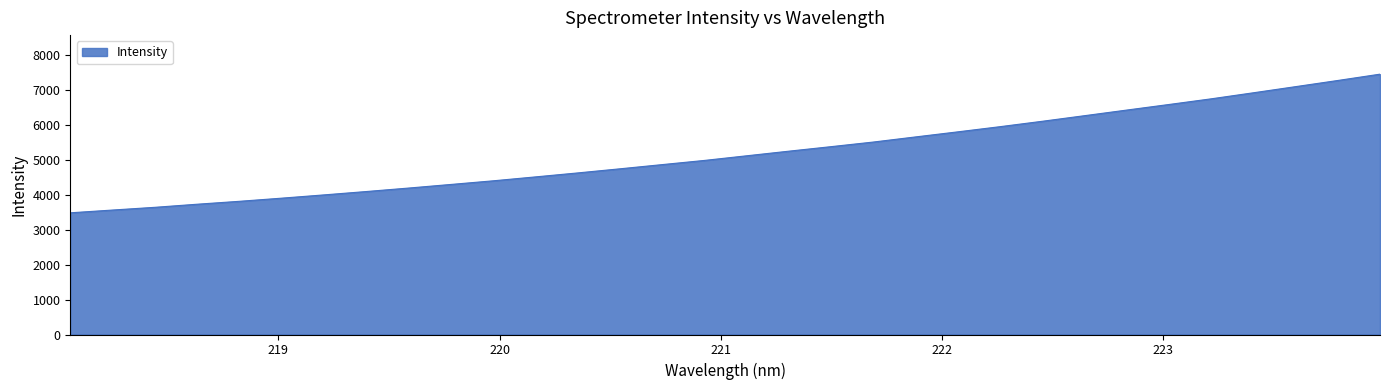

What is the minimum value shown in the chart?

3484.1